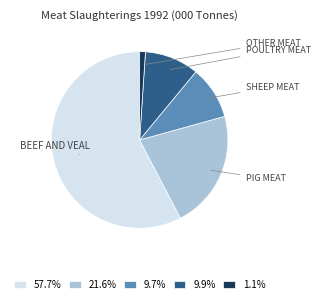

Does 57.7% account for over 50% of the chart?

Yes